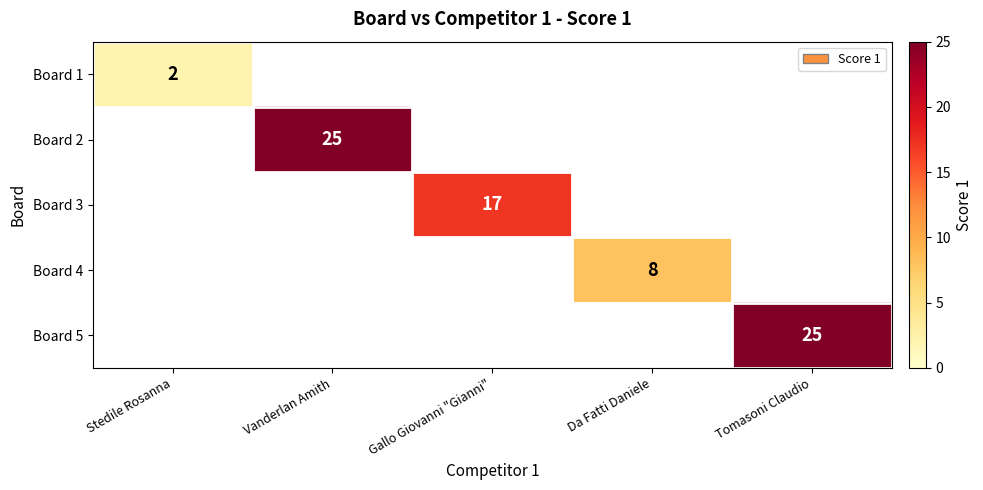

The Board 3 series shows 17 at Gallo Giovanni "Gianni". True or false?

True